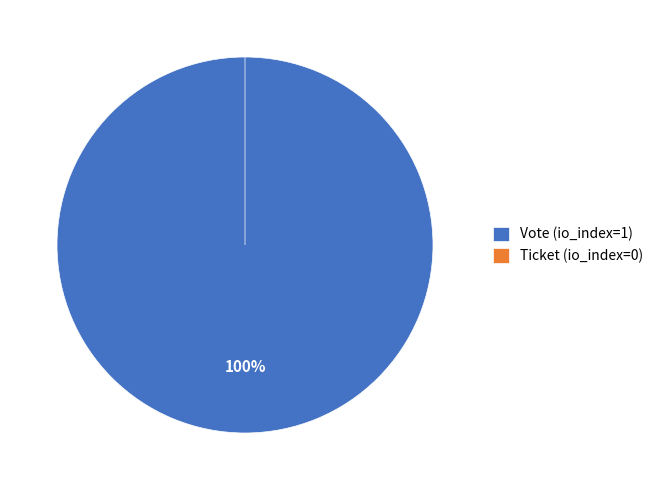

The Ticket (io_index=0) slice represents 8% of the pie. True or false?

False